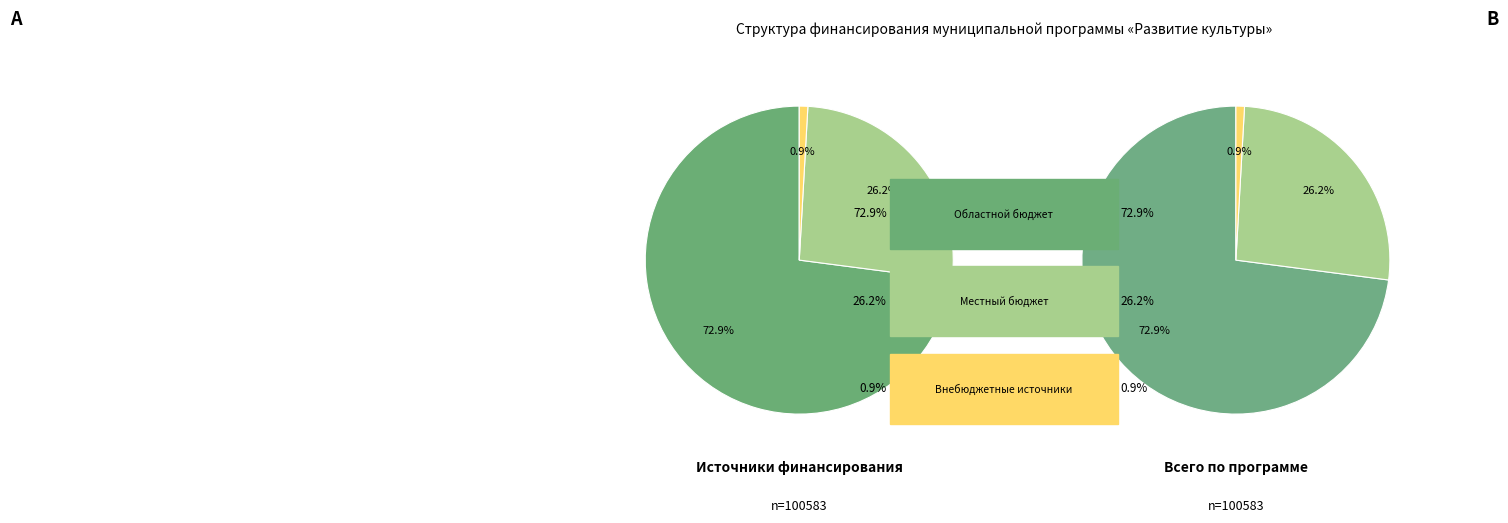

To the nearest percent, what is the average slice percentage?

33%